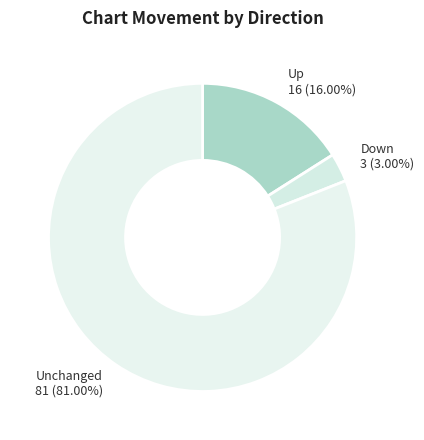

Which has a higher value, Down or Unchanged?

Unchanged